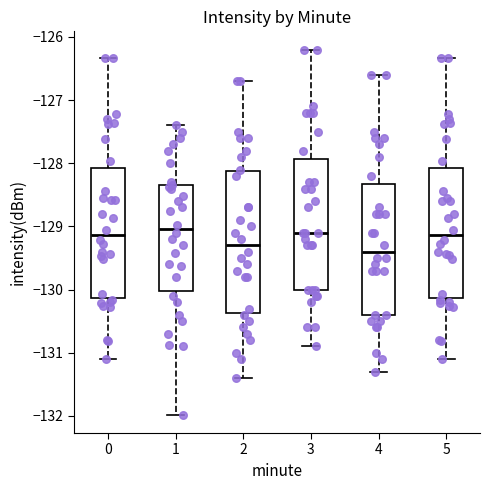

Where is the lower edge of the box at x = 5 on the y-axis? The values are not printed on the chart, so give them approximately, as read against the axis.

-130.1